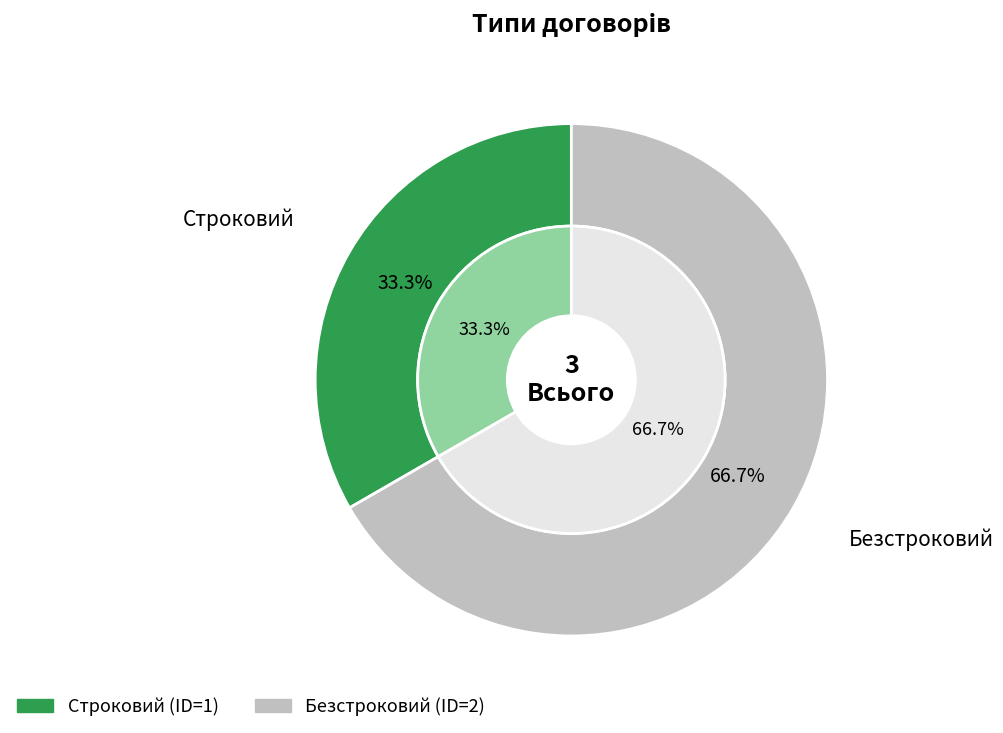

Combined, what portion of the pie is Безстроковий and Строковий?

100.0%